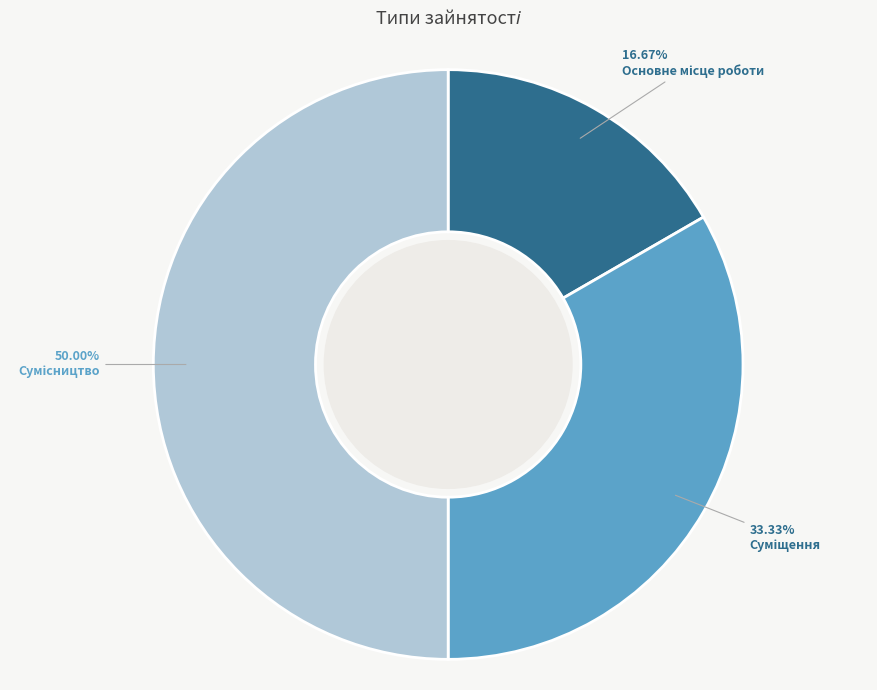

How many segments does this pie chart have?

3